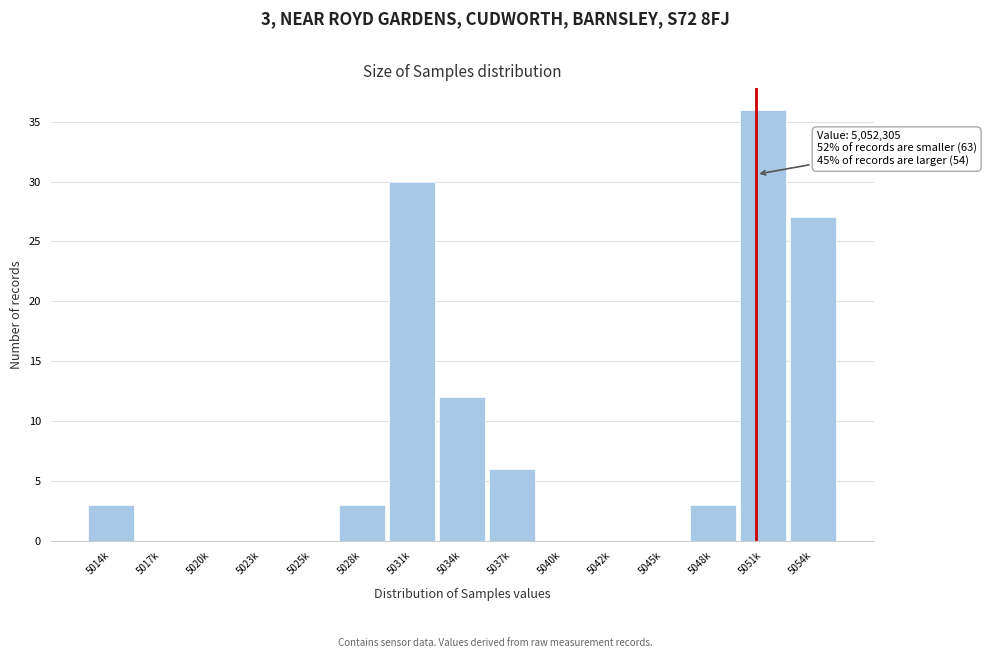

Reading right to left, transcribe all the data shown in this chart.

5054k=27	5051k=36	5048k=3	5045k=0	5042k=0	5040k=0	5037k=6	5034k=12	5031k=30	5028k=3	5025k=0	5023k=0	5020k=0	5017k=0	5014k=3